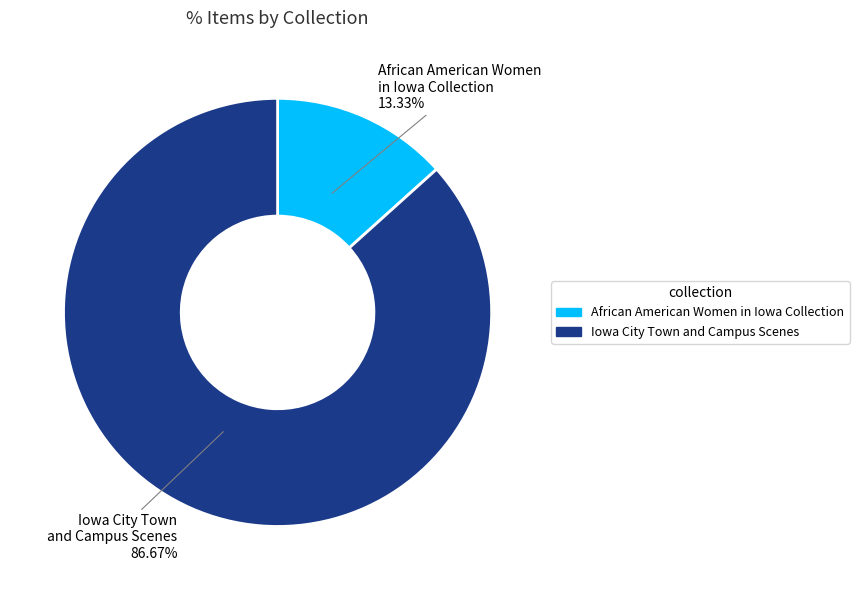

What is the ratio of the value at Iowa City Town and Campus Scenes to the value at African American Women in Iowa Collection?

6.5